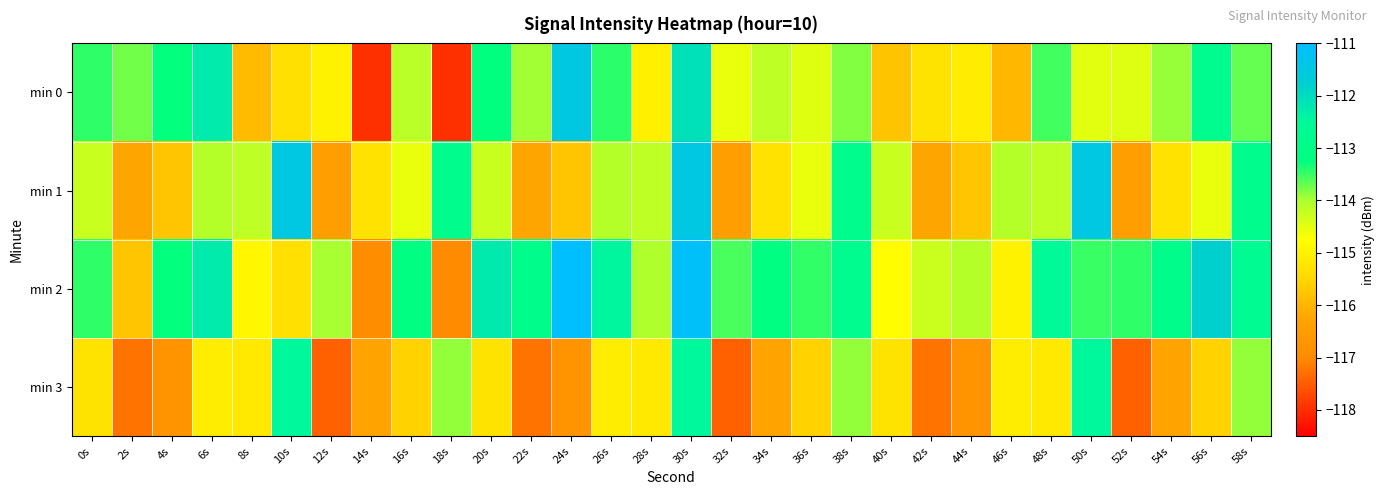

Reading left to right, transcribe all the data shown in this chart.

min 0: 0s=-113.5	2s=-113.7	4s=-113.3	6s=-112.2	8s=-115.9	10s=-115.3	12s=-115.0	14s=-118.0	16s=-114.1	18s=-118.0	20s=-113.2	22s=-113.9	24s=-111.5	26s=-113.4	28s=-115.0	30s=-112.1	32s=-114.6	34s=-114.2	36s=-114.5	38s=-113.8	40s=-115.8	42s=-115.3	44s=-115.1	46s=-116.0	48s=-113.5	50s=-114.5	52s=-114.5	54s=-113.9	56s=-112.8	58s=-113.7
min 1: 0s=-114.3	2s=-116.2	4s=-115.8	6s=-114.1	8s=-114.2	10s=-111.5	12s=-116.5	14s=-115.3	16s=-114.6	18s=-112.9	20s=-114.3	22s=-116.2	24s=-115.8	26s=-114.1	28s=-114.2	30s=-111.5	32s=-116.5	34s=-115.3	36s=-114.6	38s=-112.9	40s=-114.3	42s=-116.2	44s=-115.8	46s=-114.1	48s=-114.2	50s=-111.5	52s=-116.5	54s=-115.3	56s=-114.6	58s=-112.9
min 2: 0s=-113.5	2s=-115.7	4s=-113.3	6s=-112.2	8s=-114.9	10s=-115.3	12s=-114.0	14s=-117.0	16s=-113.1	18s=-117.0	20s=-112.2	22s=-112.9	24s=-110.5	26s=-112.4	28s=-114.0	30s=-111.1	32s=-113.6	34s=-113.2	36s=-113.5	38s=-112.8	40s=-114.8	42s=-114.3	44s=-114.1	46s=-115.0	48s=-112.5	50s=-113.5	52s=-113.5	54s=-112.9	56s=-111.8	58s=-112.7
min 3: 0s=-115.3	2s=-117.2	4s=-116.8	6s=-115.1	8s=-115.2	10s=-112.5	12s=-117.5	14s=-116.3	16s=-115.6	18s=-113.9	20s=-115.3	22s=-117.2	24s=-116.8	26s=-115.1	28s=-115.2	30s=-112.5	32s=-117.5	34s=-116.3	36s=-115.6	38s=-113.9	40s=-115.3	42s=-117.2	44s=-116.8	46s=-115.1	48s=-115.2	50s=-112.5	52s=-117.5	54s=-116.3	56s=-115.6	58s=-113.9